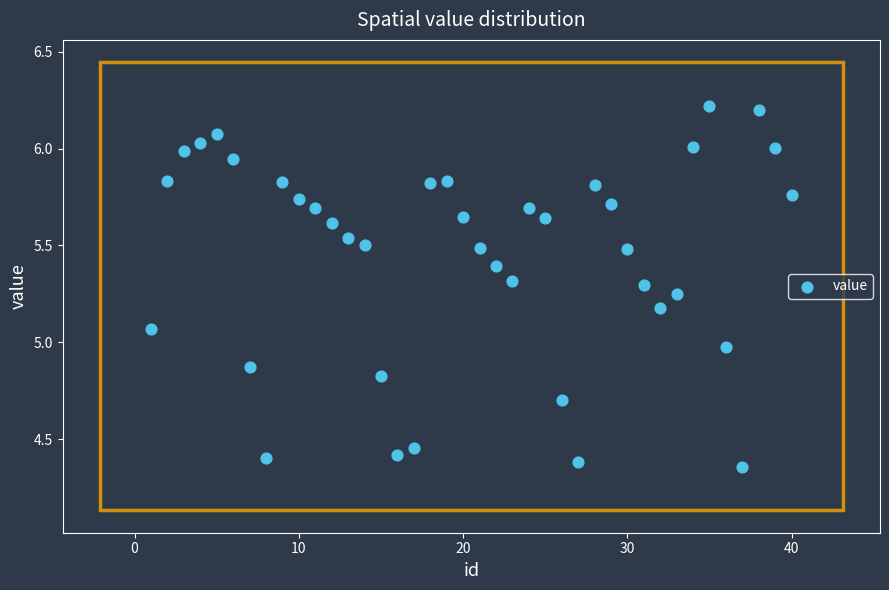

What is the range of Y values (max minus min)?

1.9